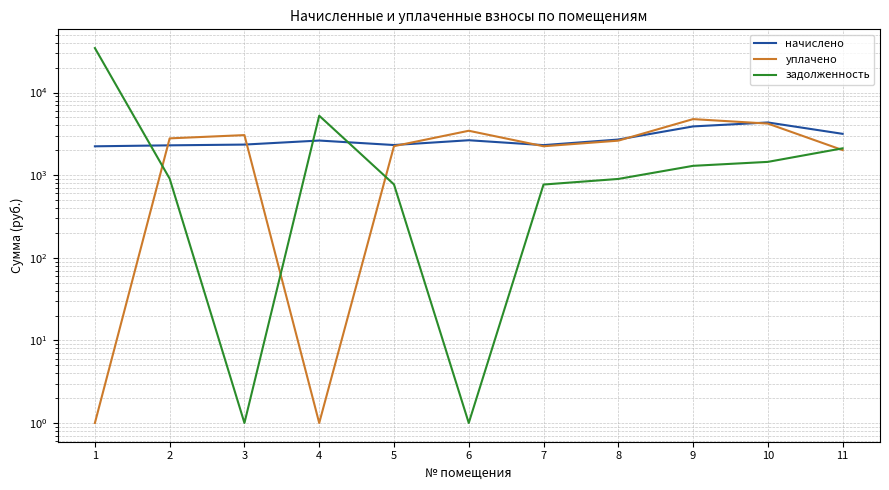

What is the difference between the highest and lowest values at 2?

1882.2